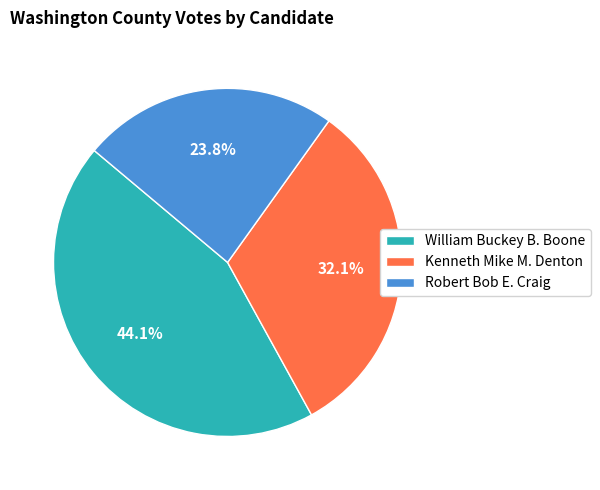

Approximately how many times larger is the value at William Buckey B. Boone compared to Robert Bob E. Craig?

1.9